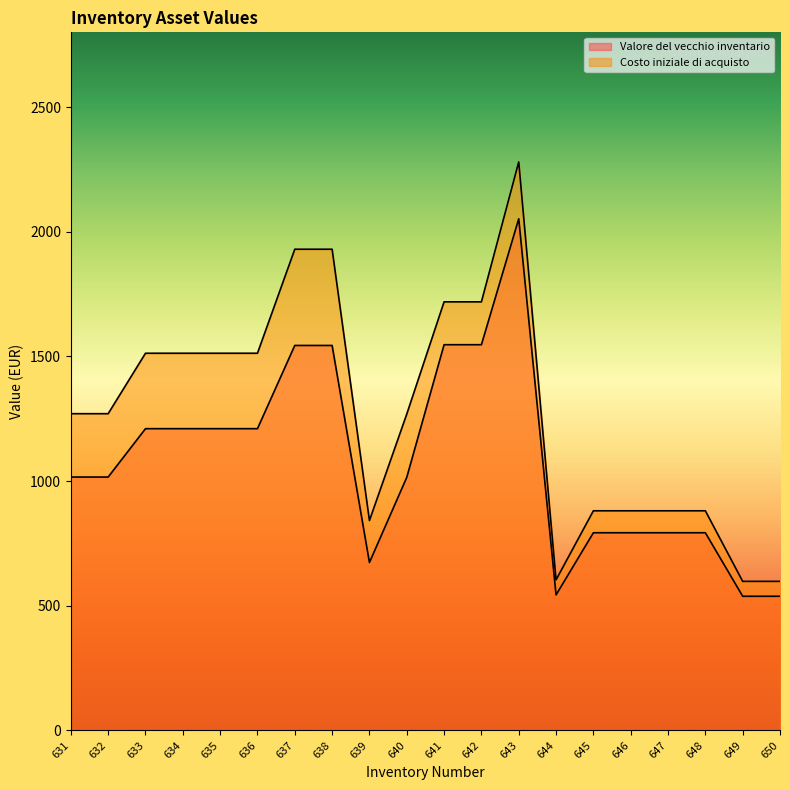

At which category is the sum across all series the highest?

643